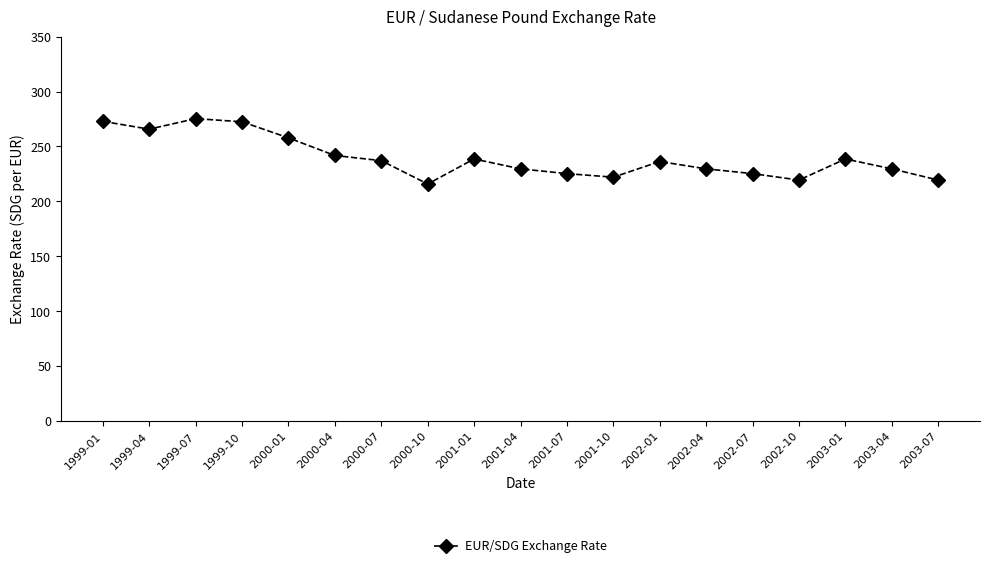

Approximately how many times larger is the value at 2001-10 compared to 2002-07?

1.0